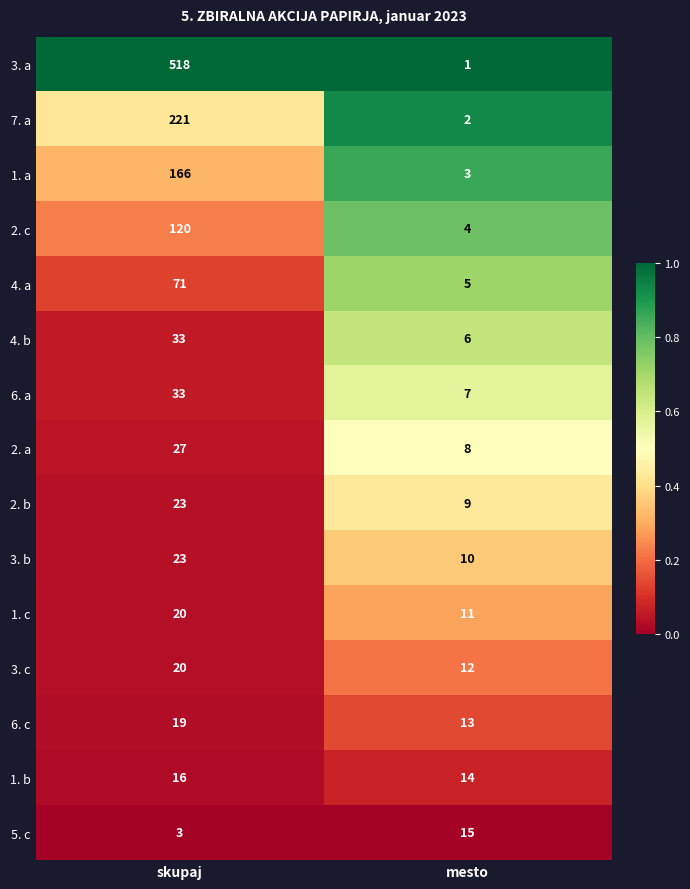

What is the lowest value of the 4. b series?

6